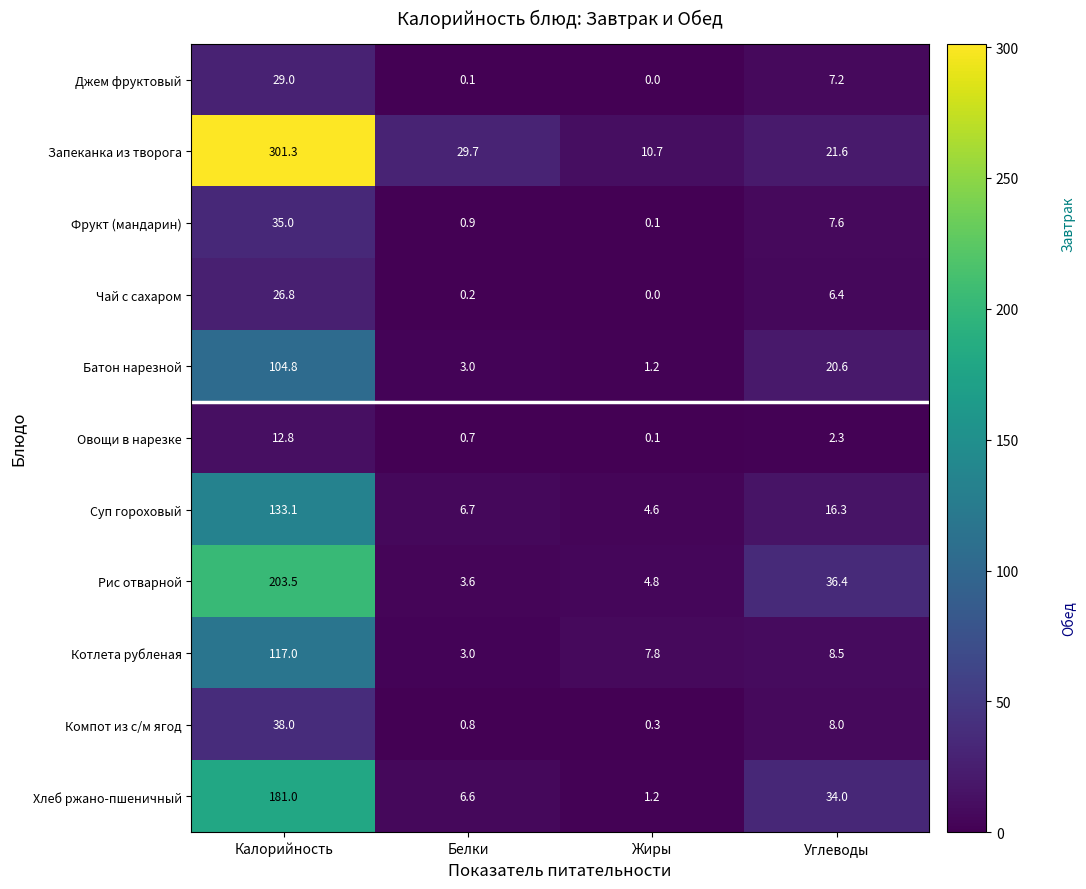

Which series changed the most between Жиры and Углеводы?

Хлеб ржано-пшеничный